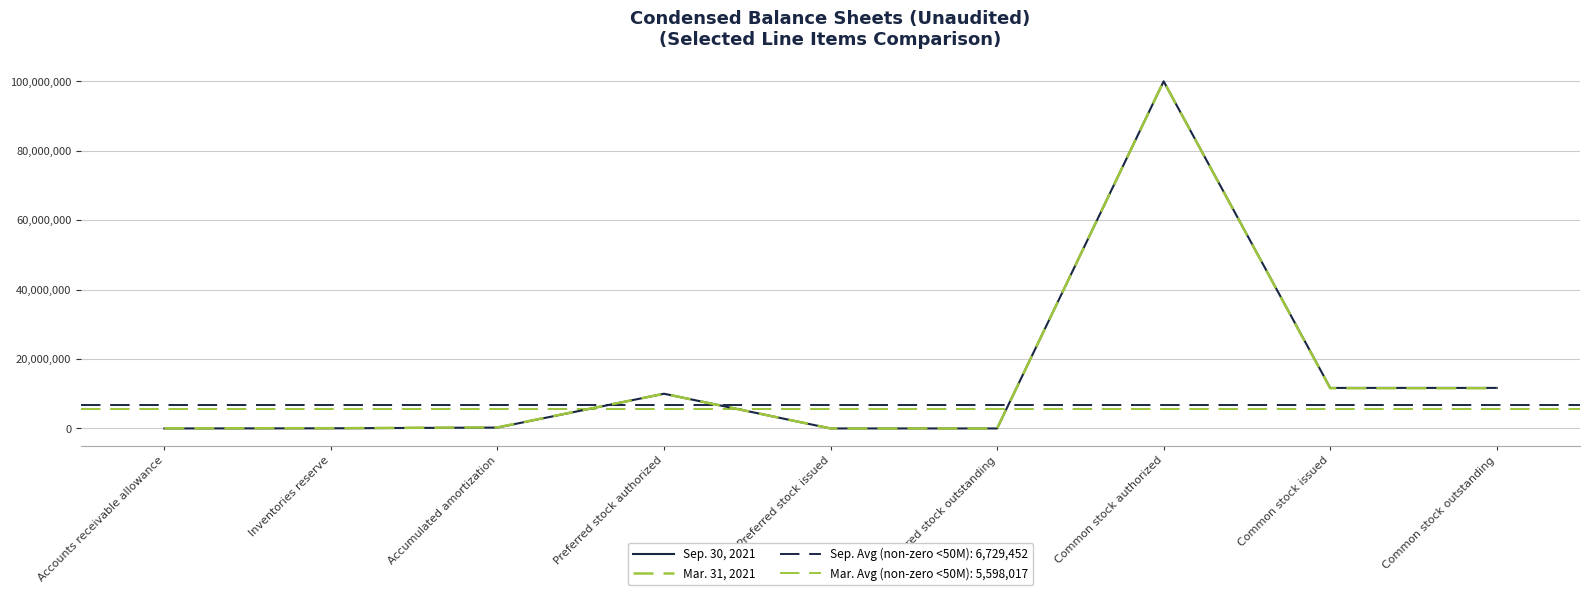

List the series in order of their peak value, lowest first.

Sep. 30, 2021, Mar. 31, 2021